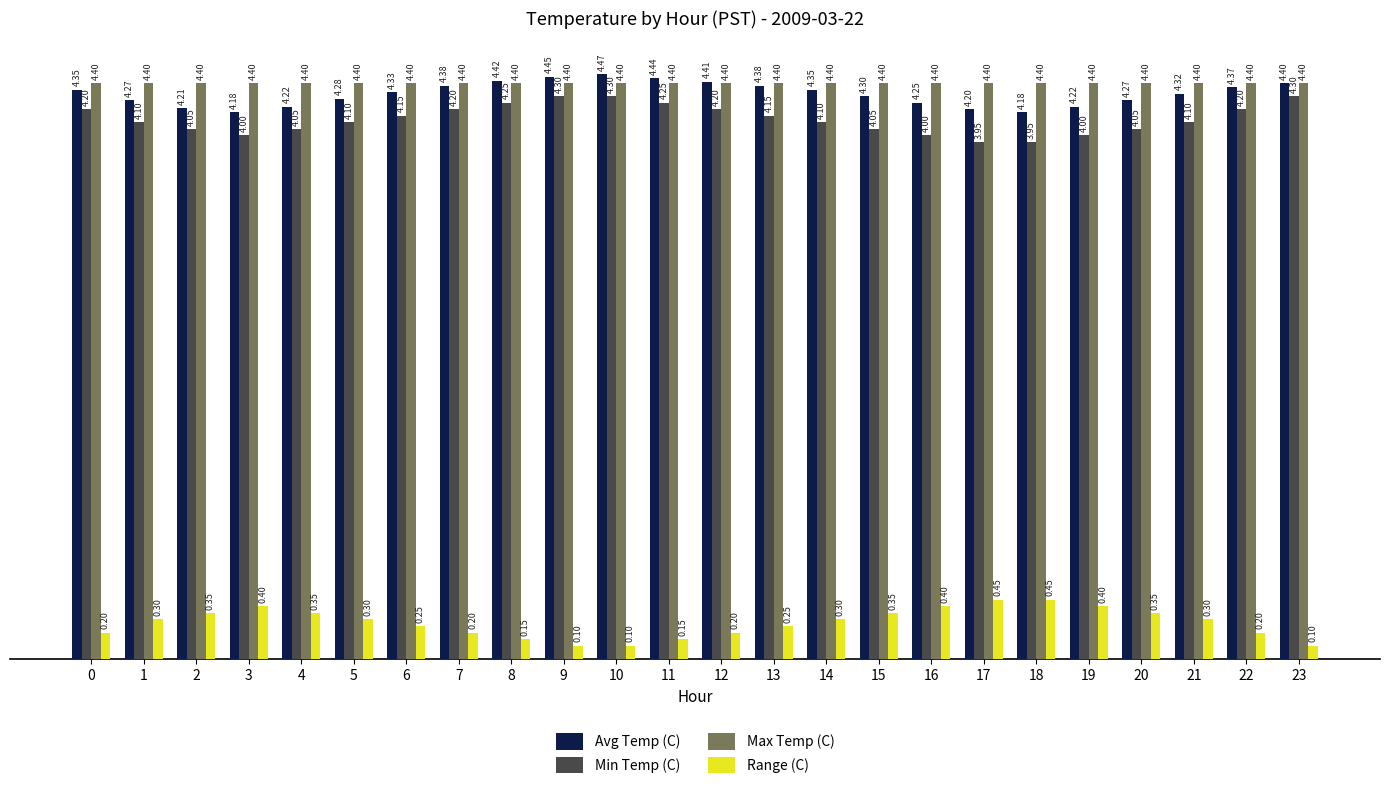

What is the sum of all Min Temp (C) values?

99.0